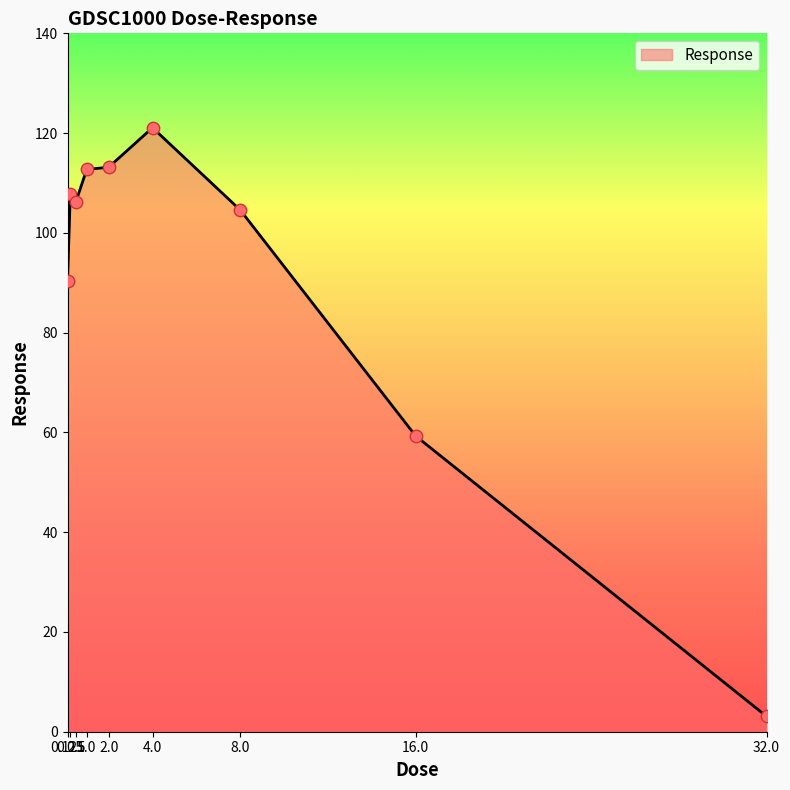

Approximately how many times larger is the value at 0.125 compared to 1.0?

0.8